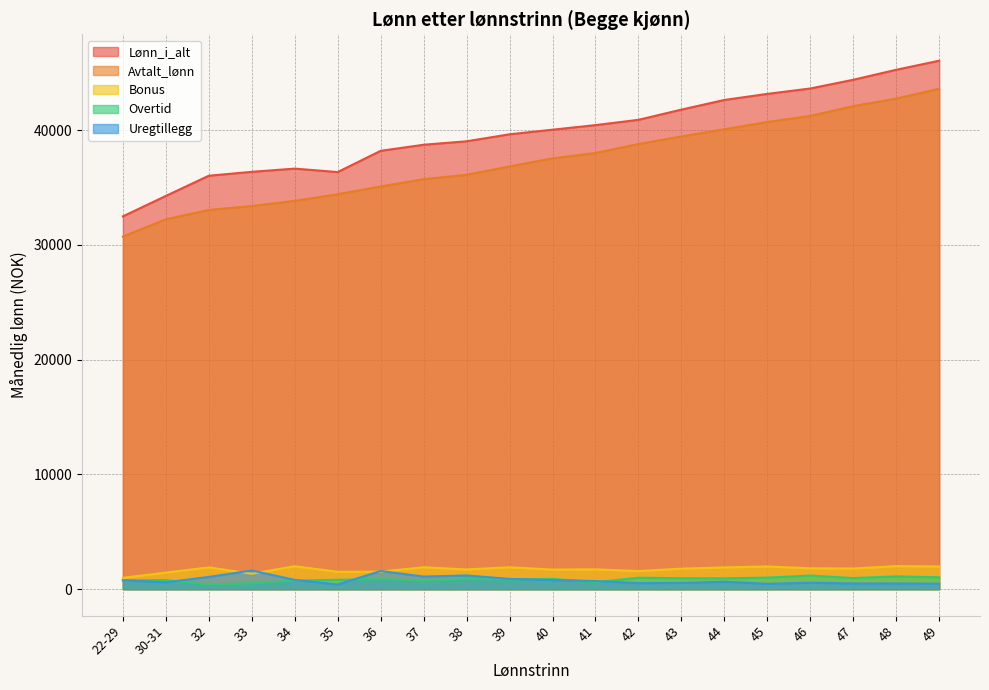

What is the difference between the maximum and minimum values in the Bonus series?

1020